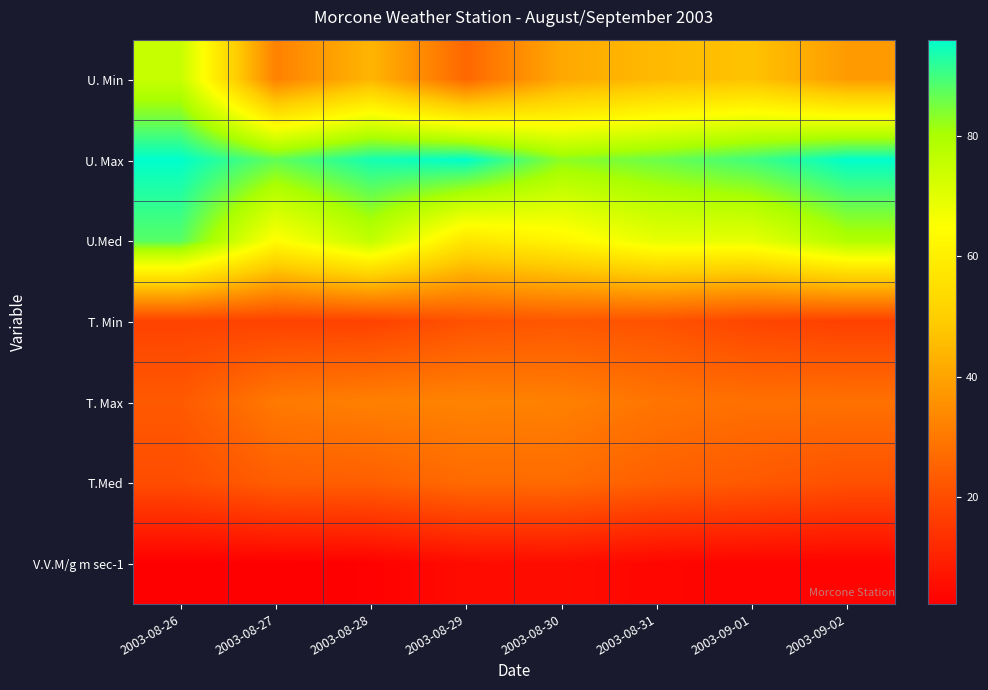

Which series has the largest total across all categories?

U. Max